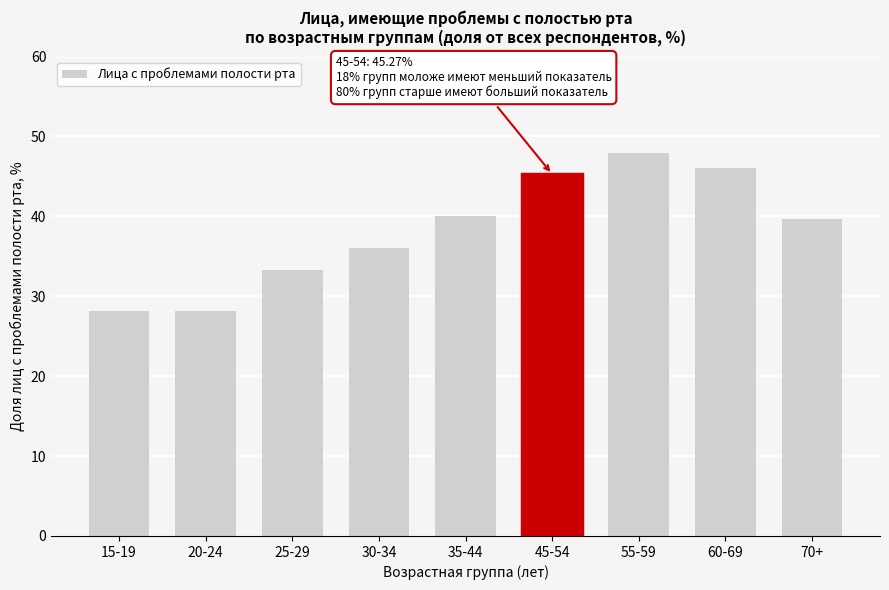

Reading left to right, extract all data points from this chart.

15-19=28.1	20-24=28.1	25-29=33.3	30-34=36.0	35-44=40.1	45-54=45.3	55-59=47.9	60-69=46.0	70+=39.6